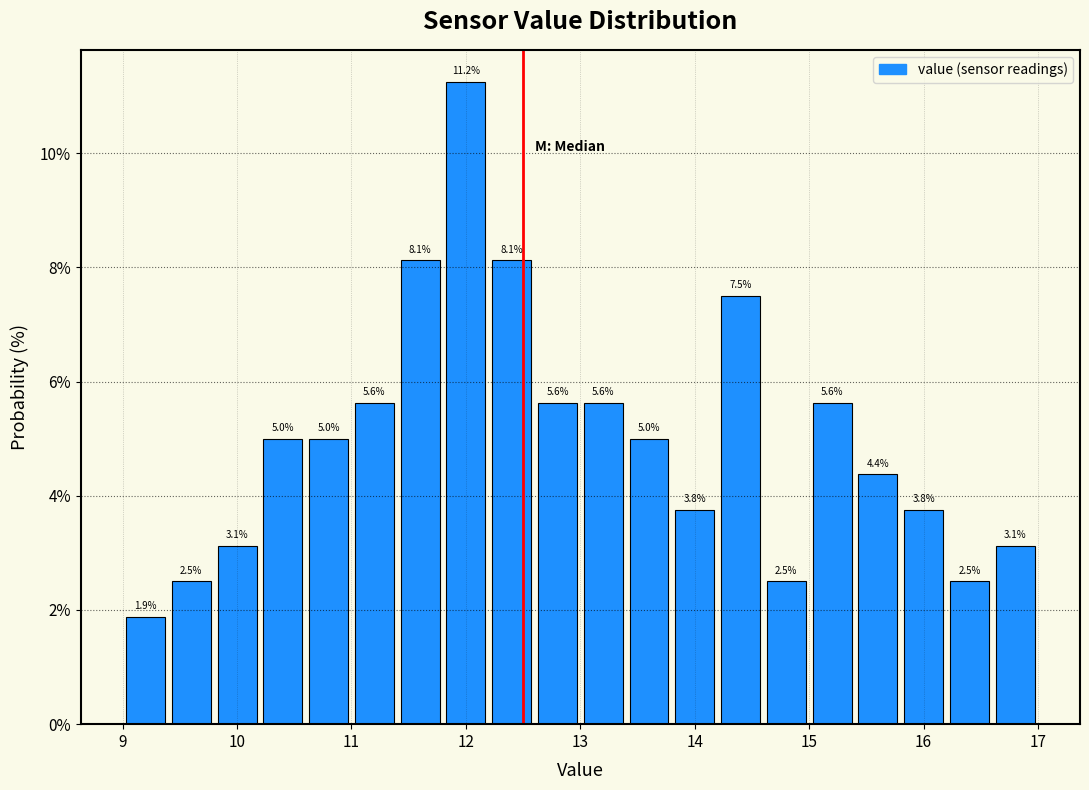

Reading left to right, transcribe this chart: for each bar, give the range it covers on the x-axis and its height.

9.0 to 9.4: 1.9
9.4 to 9.8: 2.5
9.8 to 10.2: 3.1
10.2 to 10.6: 5.0
10.6 to 11.0: 5.0
11.0 to 11.4: 5.6
11.4 to 11.8: 8.1
11.8 to 12.2: 11.2
12.2 to 12.6: 8.1
12.6 to 13.0: 5.6
13.0 to 13.4: 5.6
13.4 to 13.8: 5.0
13.8 to 14.2: 3.8
14.2 to 14.6: 7.5
14.6 to 15.0: 2.5
15.0 to 15.4: 5.6
15.4 to 15.8: 4.4
15.8 to 16.2: 3.8
16.2 to 16.6: 2.5
16.6 to 17.0: 3.1